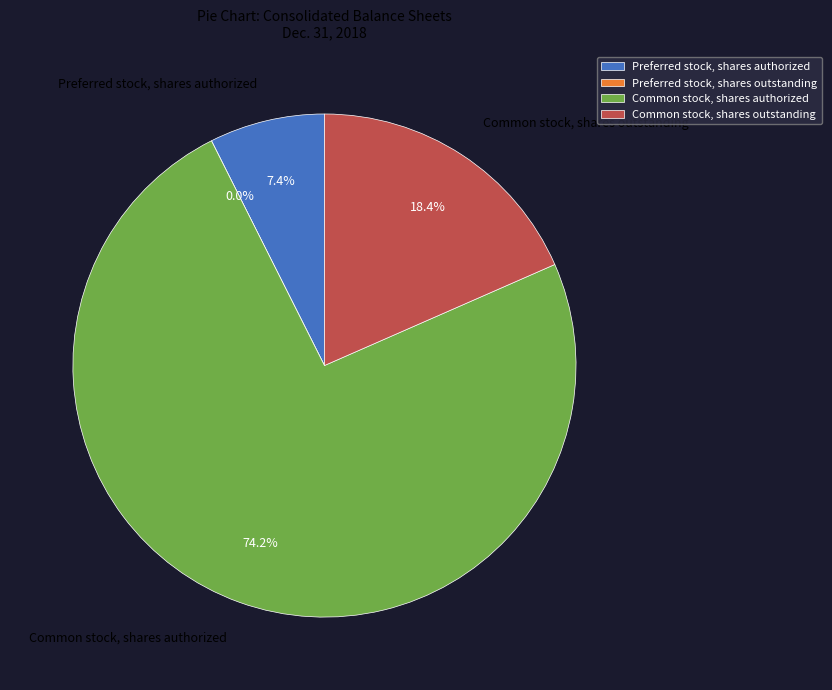

Which has a higher value, Preferred stock, shares authorized or Preferred stock, shares outstanding?

Preferred stock, shares authorized